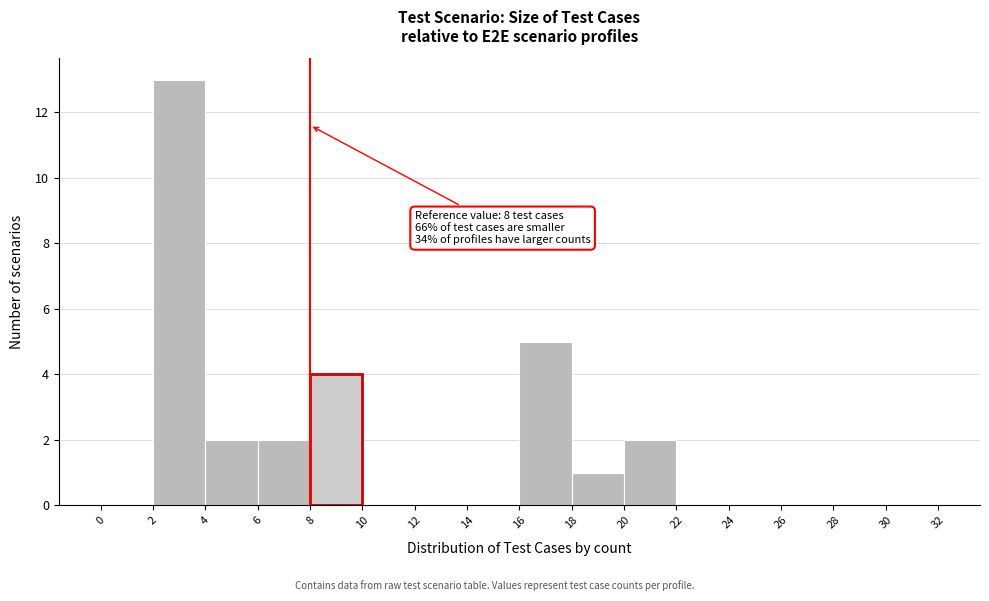

Which range on the x-axis has the tallest bar?

2 to 4